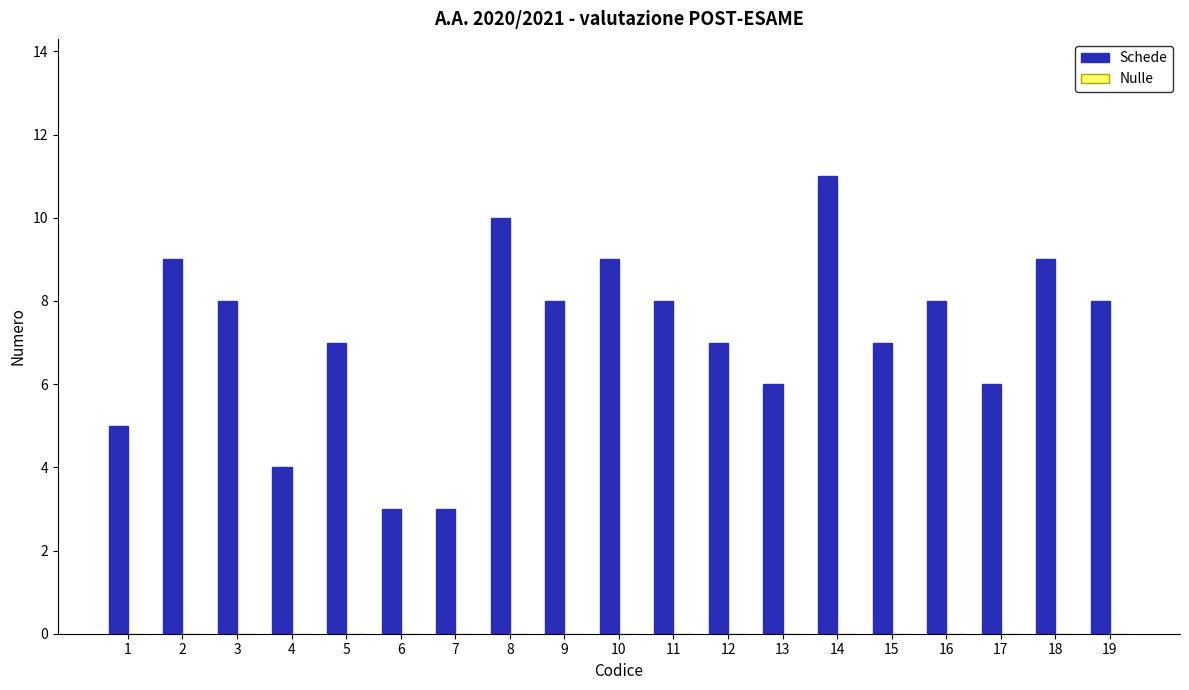

How many distinct data groups are displayed?

1